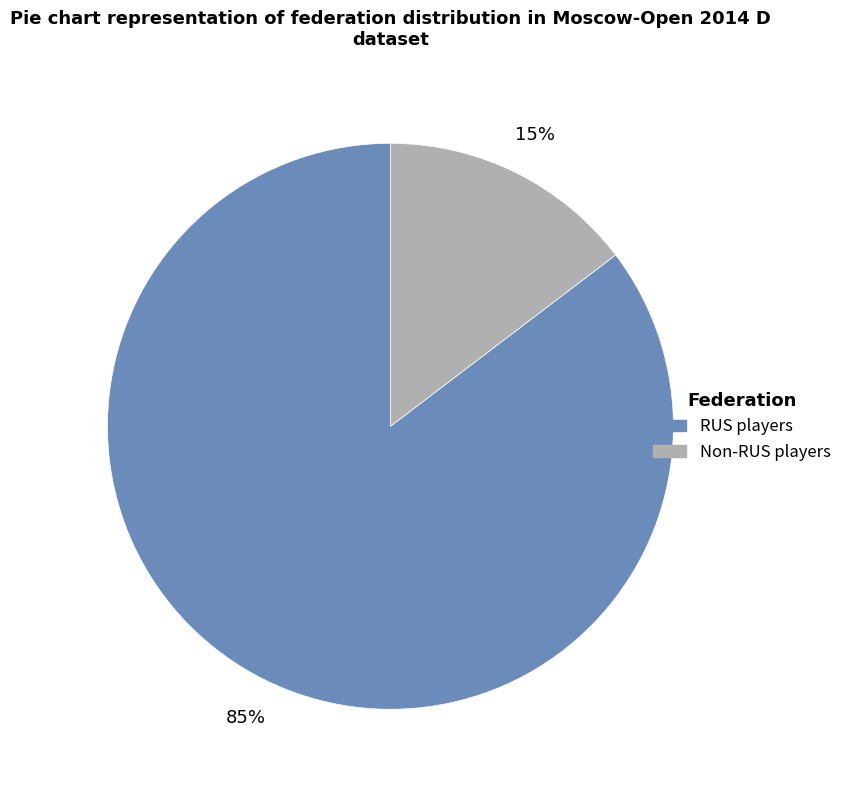

Is there any slice that represents more than half of the pie?

Yes